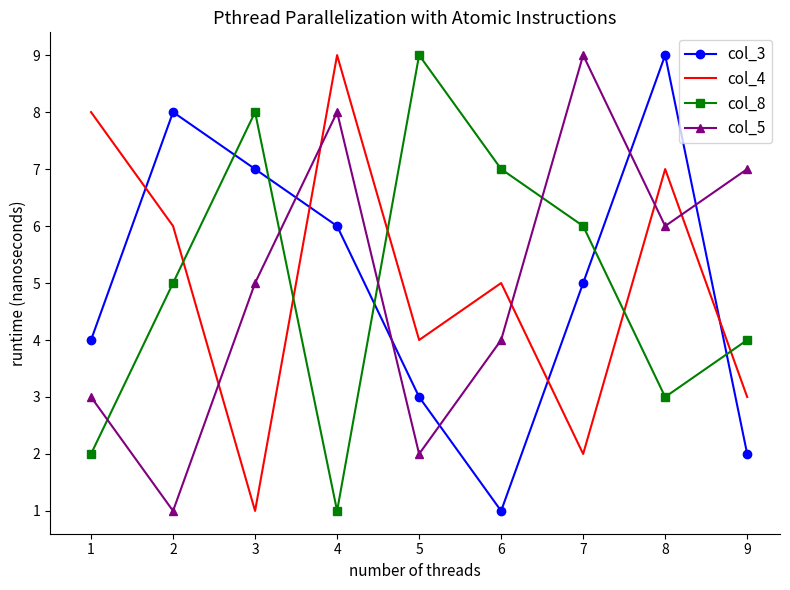

What is the sum of all col_4 values?

45